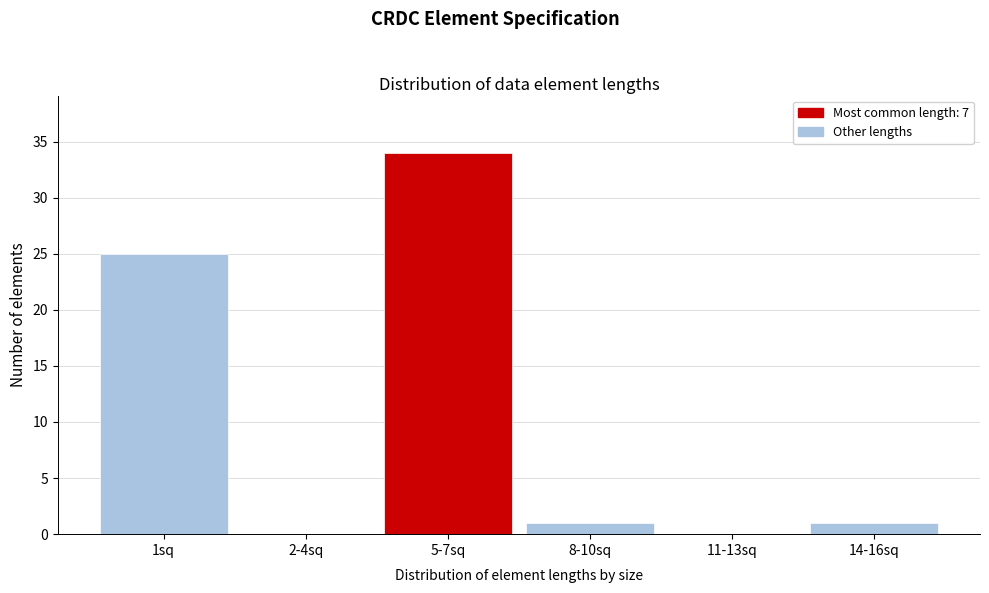

Reading left to right, list all the values displayed in this chart.

1sq=25	2-4sq=0	5-7sq=34	8-10sq=1	11-13sq=0	14-16sq=1